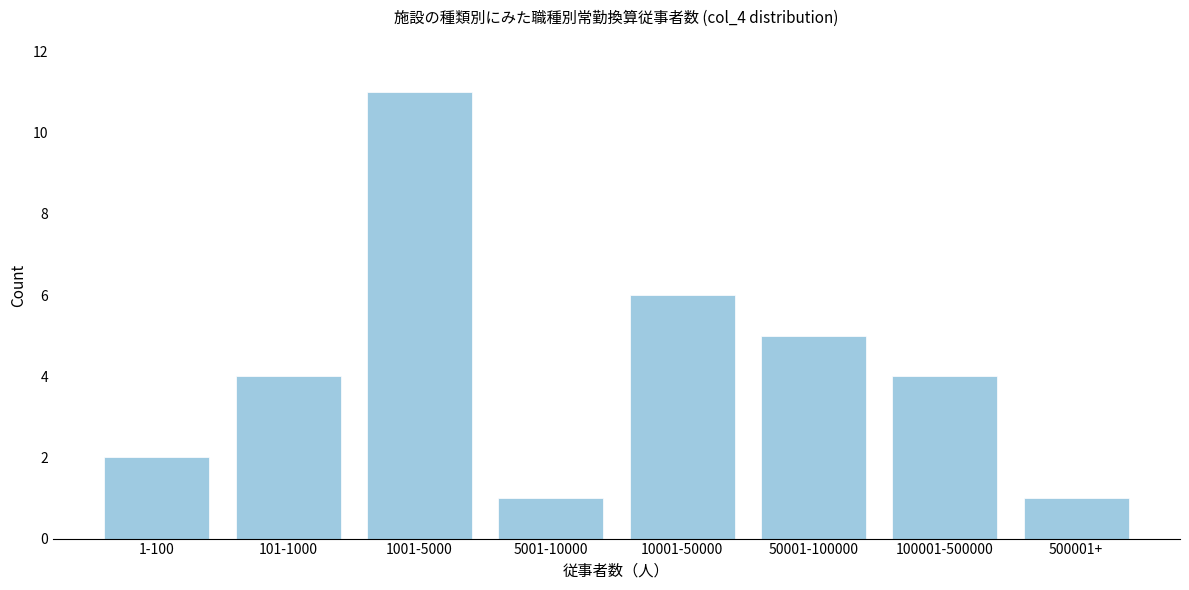

Reading left to right, extract all data points from this chart.

1-100=2	101-1000=4	1001-5000=11	5001-10000=1	10001-50000=6	50001-100000=5	100001-500000=4	500001+=1